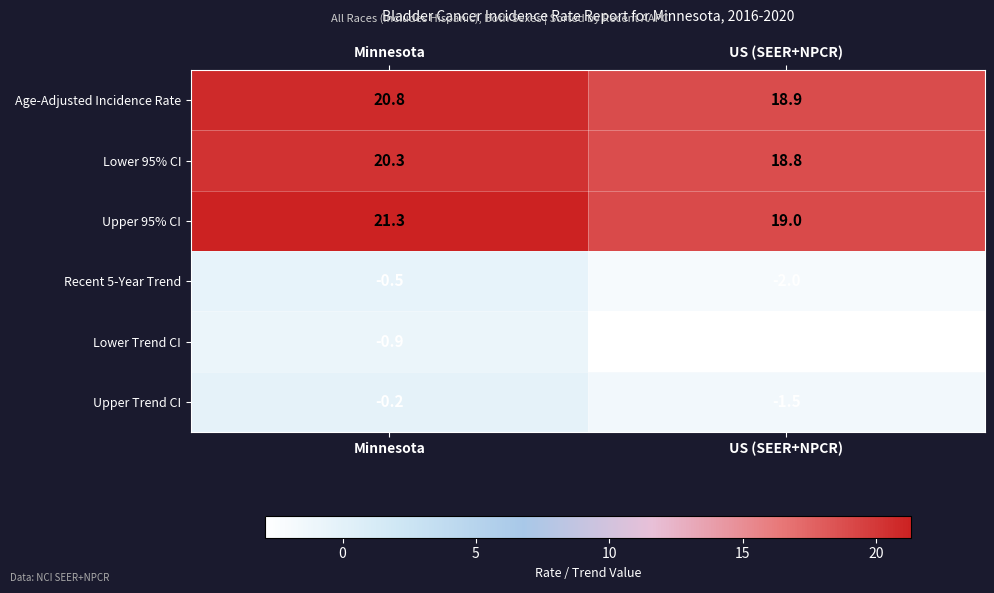

What is the sum of all Lower Trend CI values?

-3.8